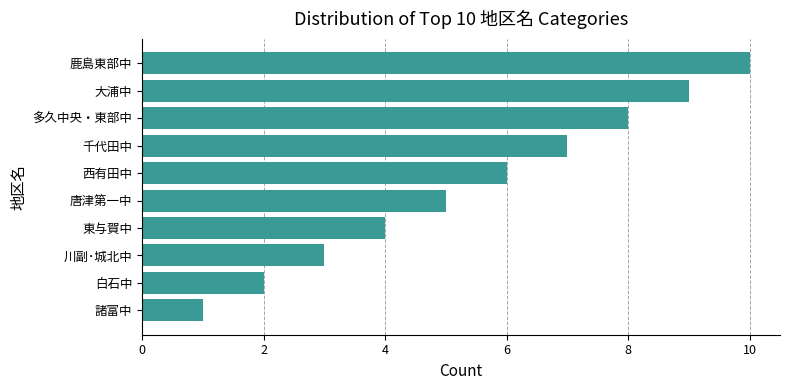

Approximately how many times larger is the value at 川副･城北中 compared to 多久中央・東部中?

0.4